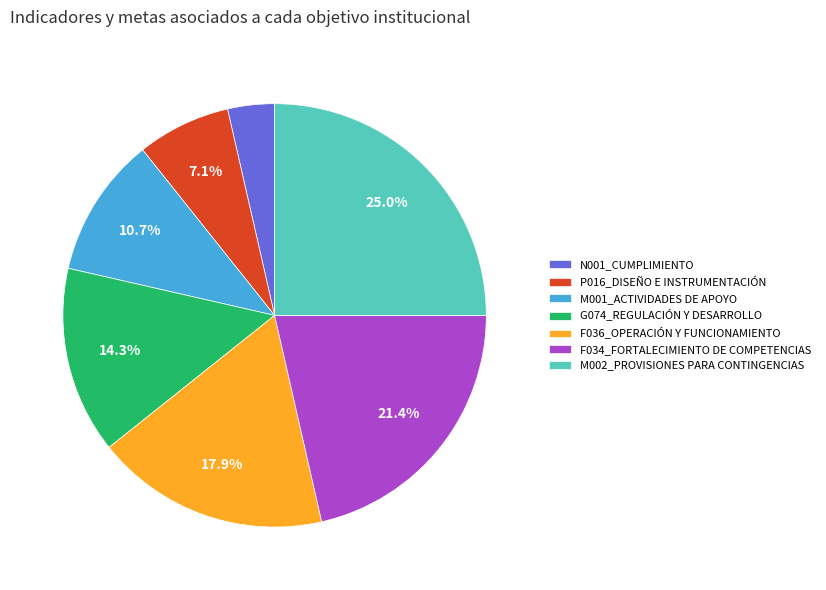

What percentage is the F036_OPERACIÓN Y FUNCIONAMIENTO slice, to the nearest percent?

18%